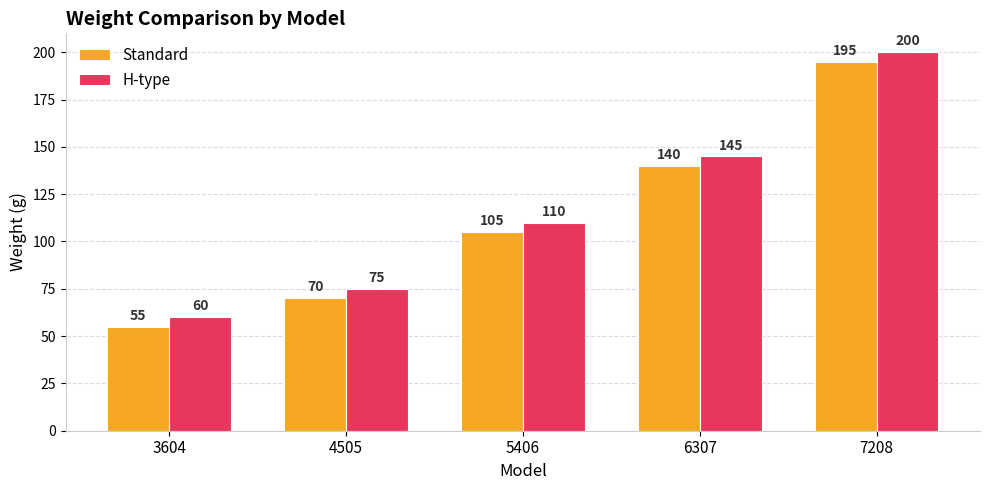

The Standard series shows 195 at 7208. True or false?

True